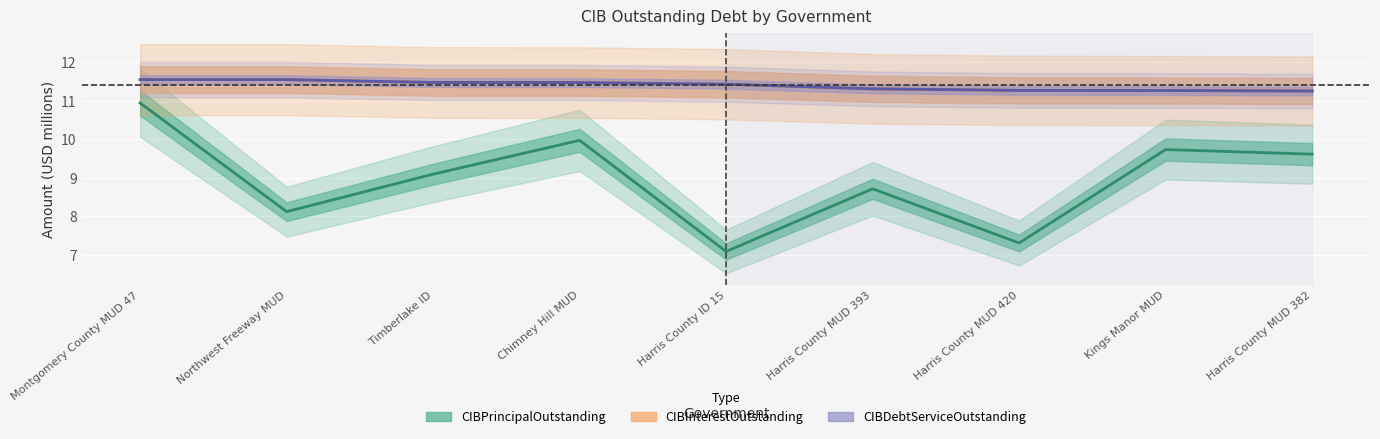

How many interior local peaks does the CIBPrincipalOutstanding series have?

3